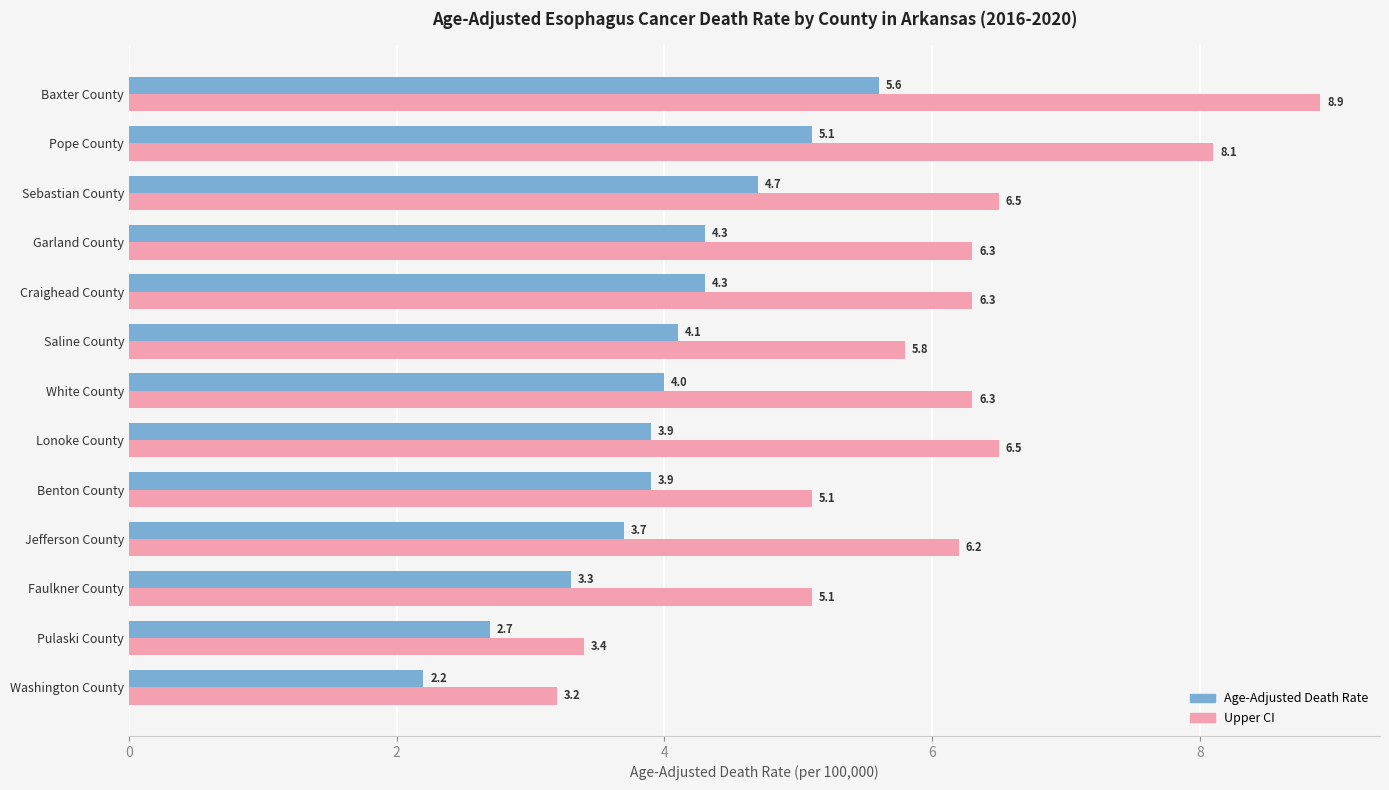

What is the total value across all series at Pulaski County?

6.1